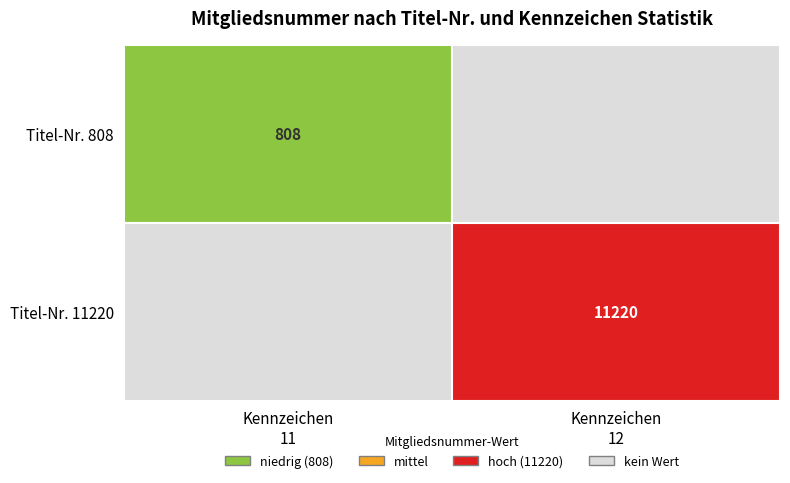

Is it true that 11220 equals 11220 at 1?

True